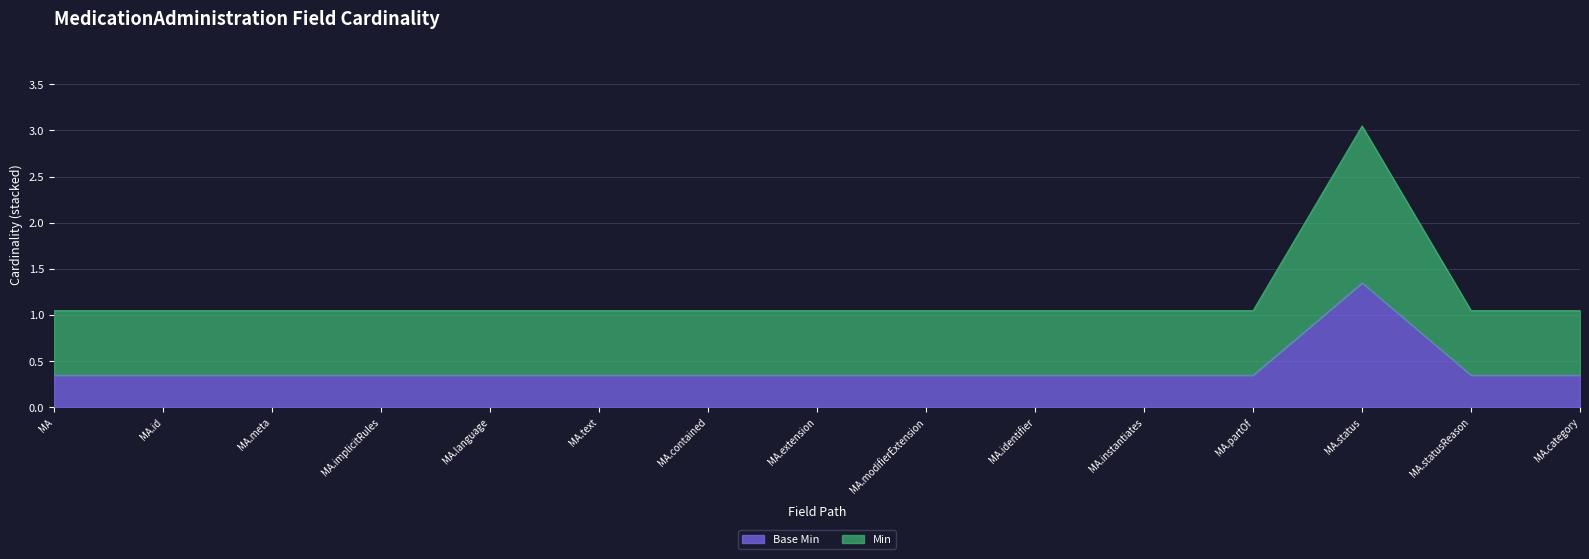

What position from the left is MA.identifier?

10